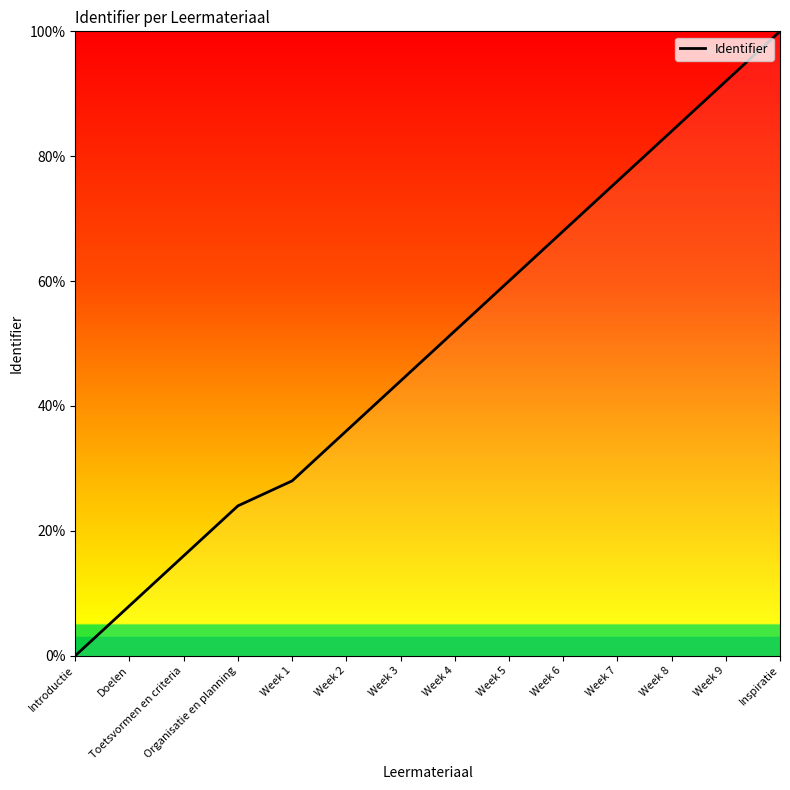

Reading left to right, extract all data points from this chart.

0.0	8.0	16.0	24.0	28.0	36.0	44.0	52.0	60.0	68.0	76.0	84.0	92.0	100.0